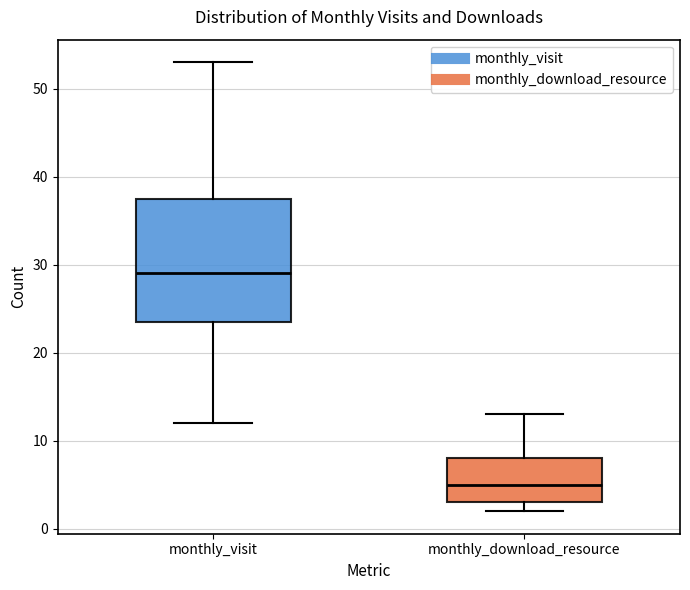

Which box has the lowest median line?

monthly_download_resource